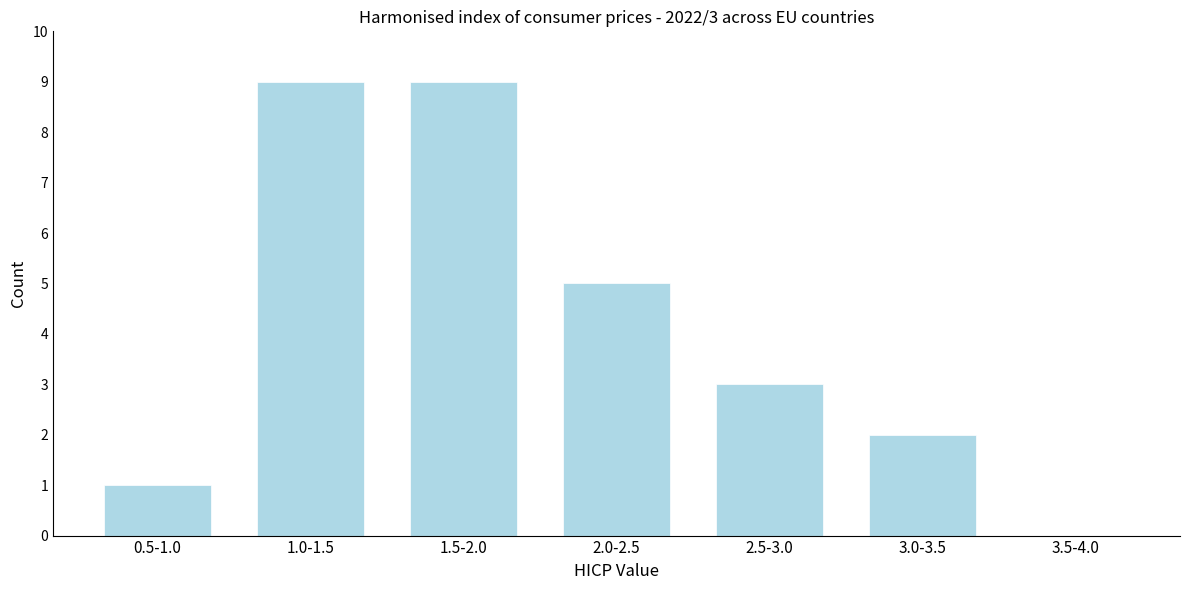

Reading left to right, what are all the values shown in this chart?

0.5-1.0=1	1.0-1.5=9	1.5-2.0=9	2.0-2.5=5	2.5-3.0=3	3.0-3.5=2	3.5-4.0=0